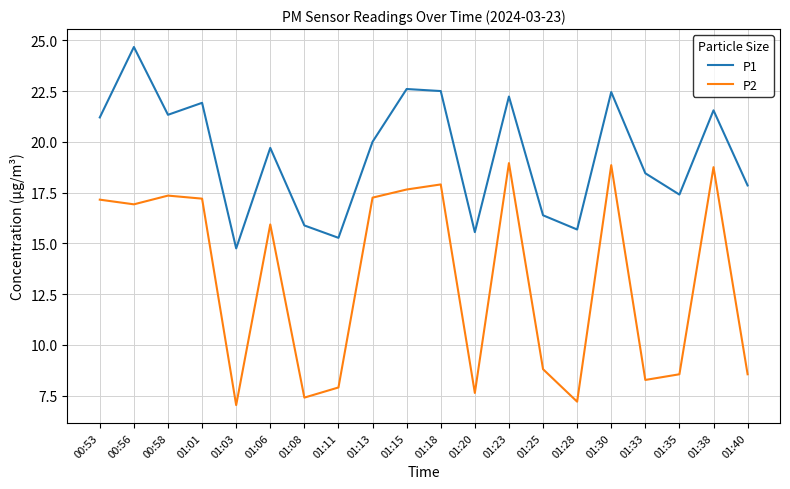

True or false: P1 and P2 intersect in this chart.

False